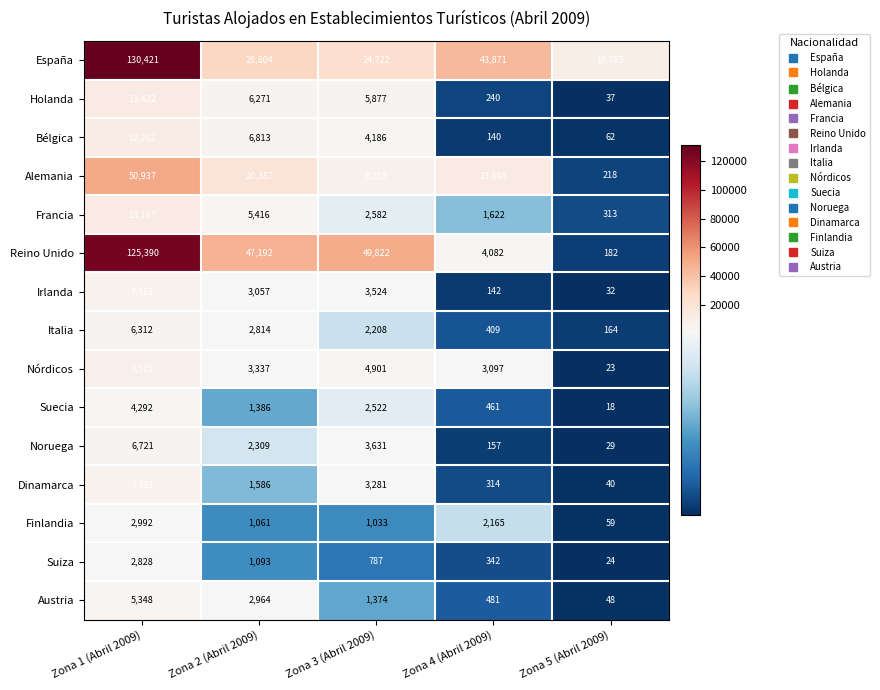

The value of Dinamarca at Zona 5 (Abril 2009) is 26. True or false?

False